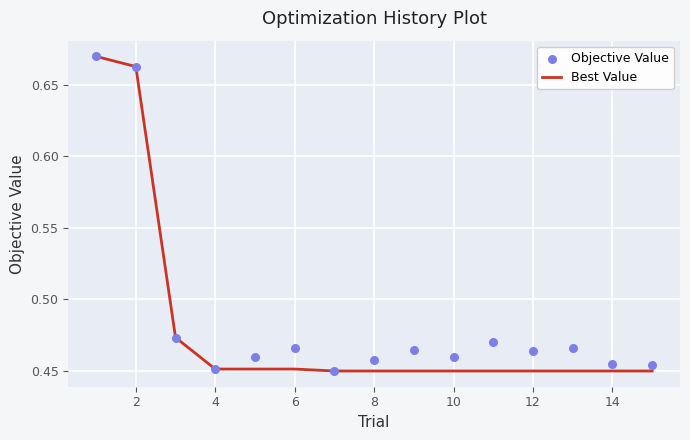

The Best Value series shows 1.0 at 2. True or false?

False